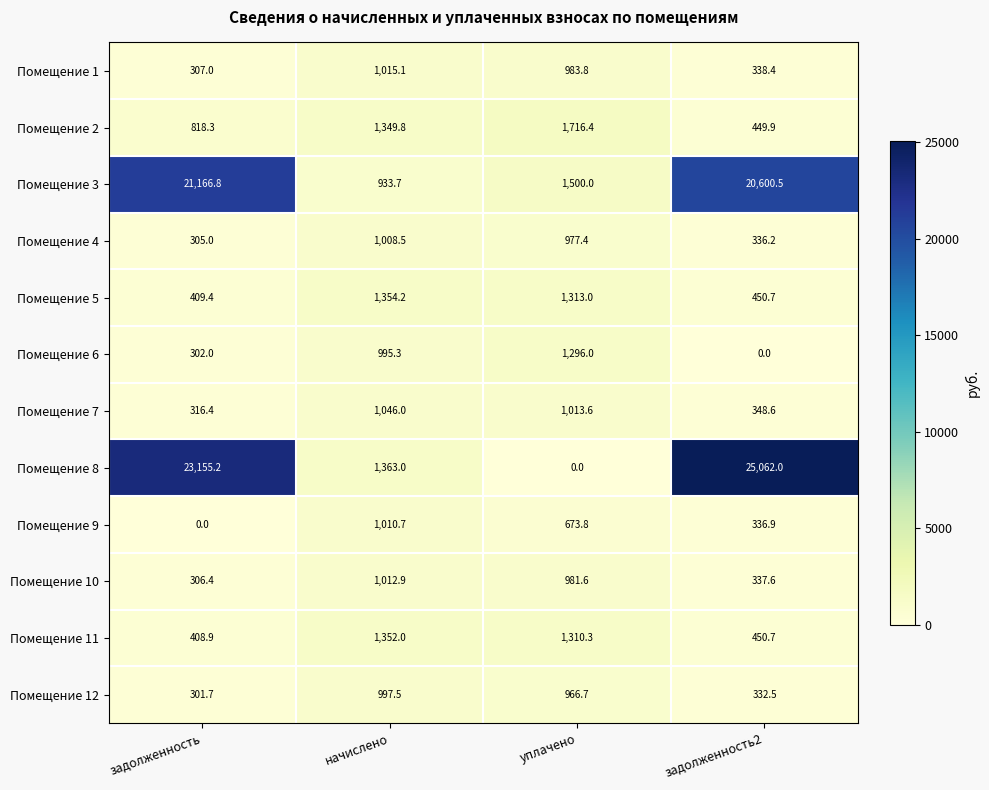

Which series has the largest range (max minus min)?

Помещение 8